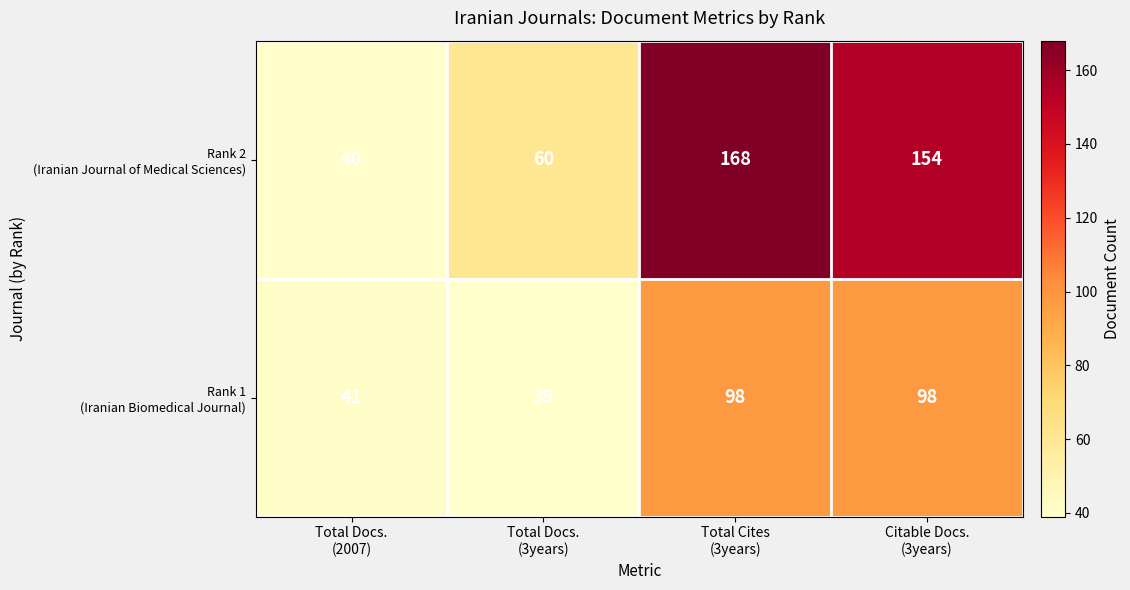

What is the maximum value shown in the chart?

168